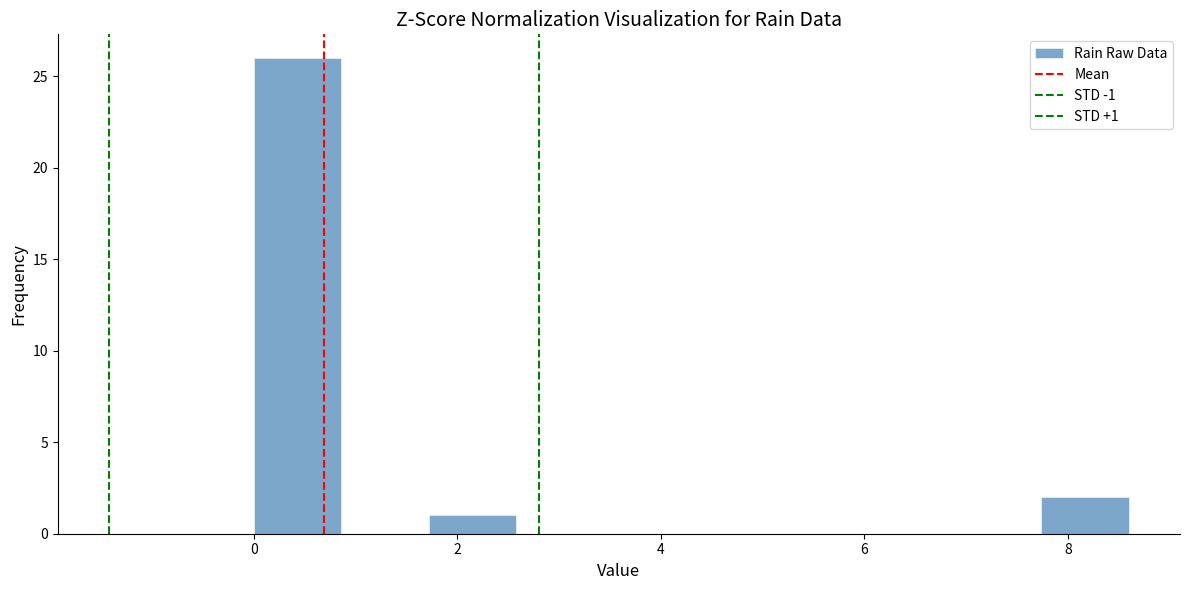

Over which range of the x-axis is the bar tallest?

0.00 to 0.86